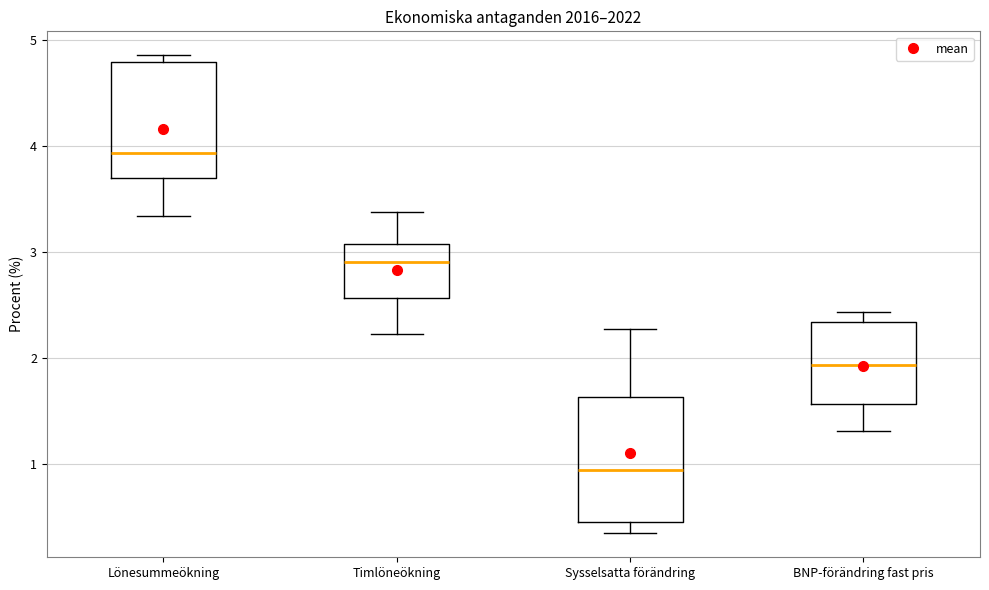

Reading left to right, read every box against the y-axis: the position of its median line, the range the box covers, and the ends of its whiskers. The values are not printed on the chart, so give them approximately, as read against the axis.

Lönesummeökning: median 3.9, box 3.7 to 4.8, whiskers 3.3 to 4.9
Timlöneökning: median 2.9, box 2.6 to 3.1, whiskers 2.2 to 3.4
Sysselsatta förändring: median 0.9, box 0.5 to 1.6, whiskers 0.3 to 2.3
BNP-förändring fast pris: median 1.9, box 1.6 to 2.3, whiskers 1.3 to 2.4